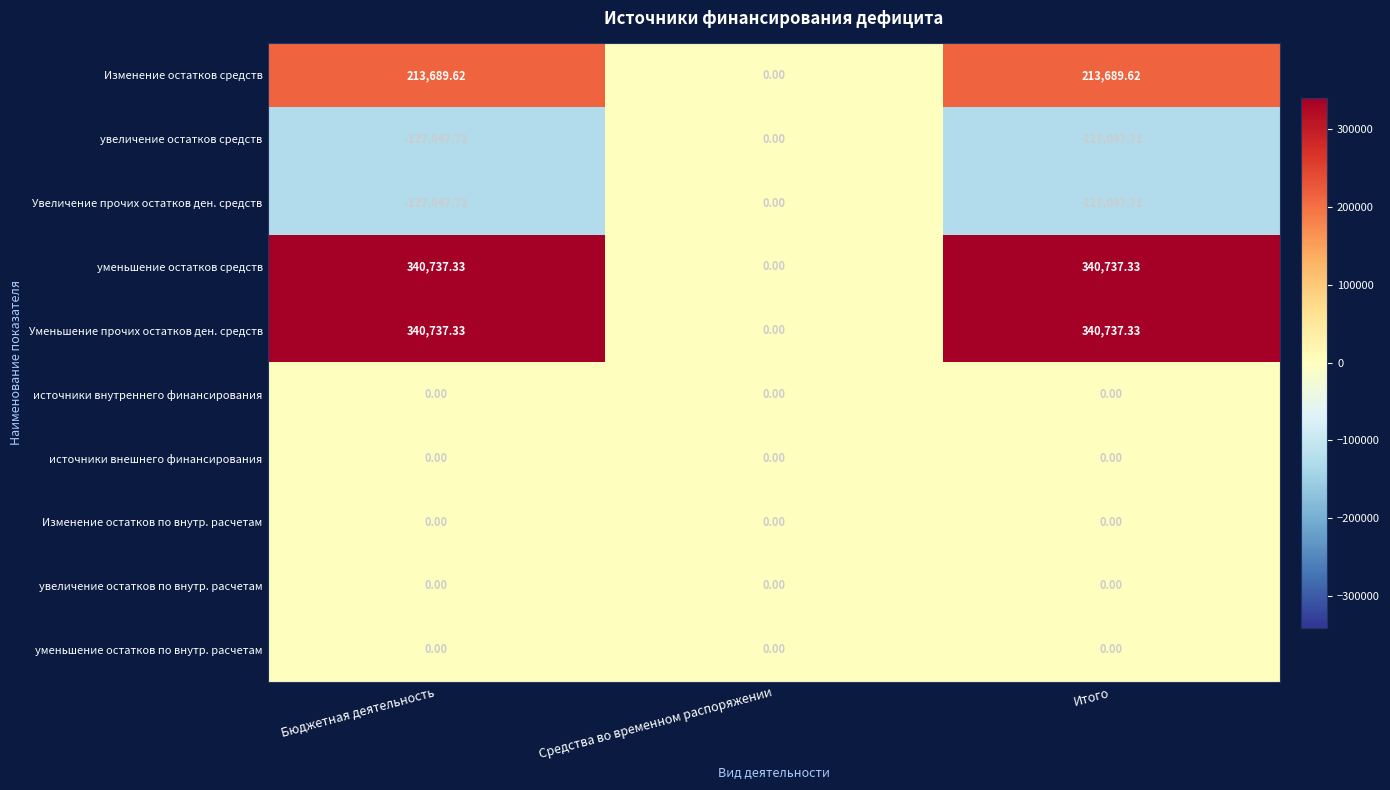

At which label does Изменение остатков средств first exceed 213689?

Бюджетная деятельность